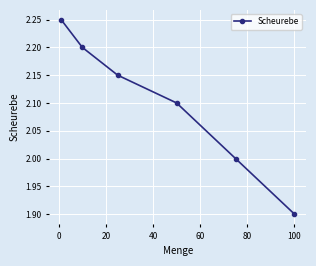

What is the minimum value shown in the chart?

1.9